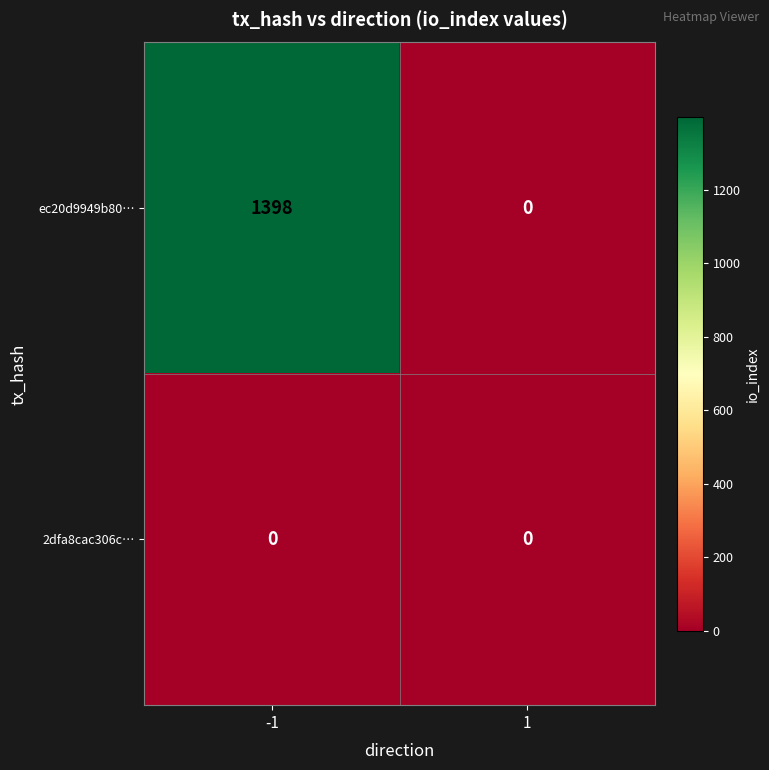

How many distinct data groups are displayed?

2